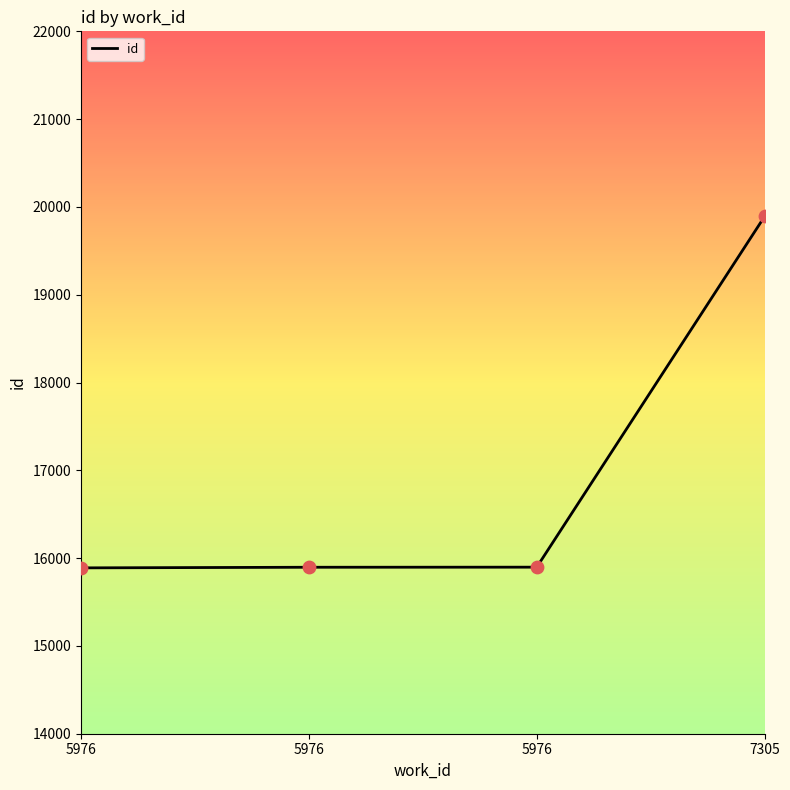

Between 5976 and 7305, which is larger?

7305